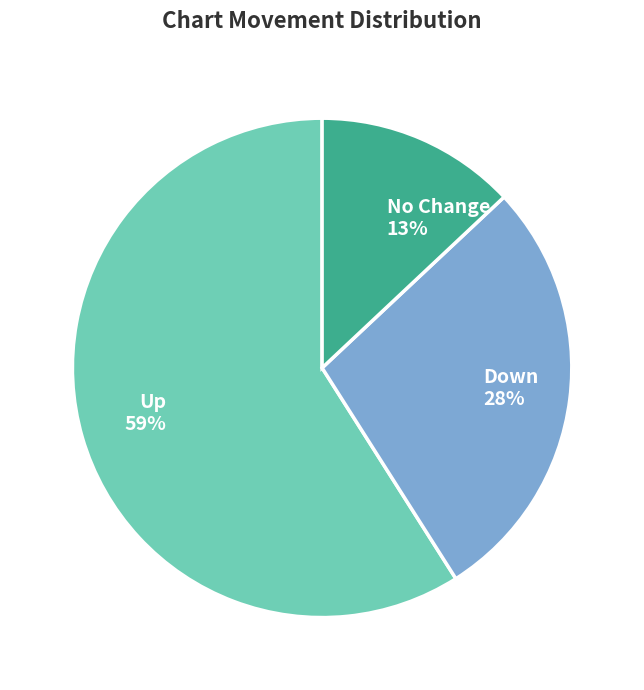

Is it true that Up is 59% of the pie?

True